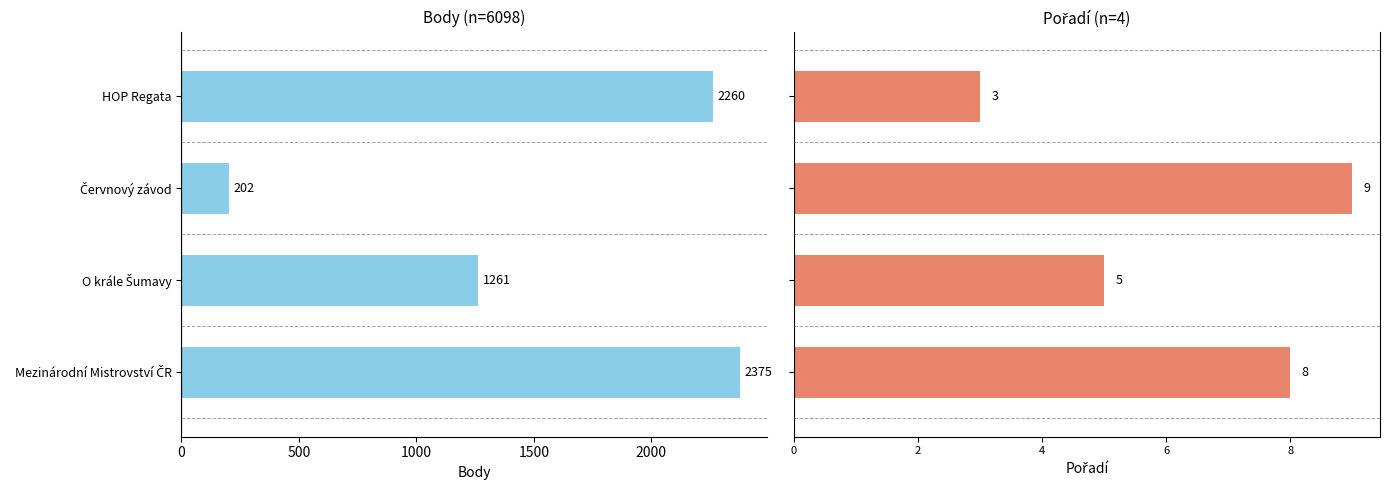

Are the bars horizontal?

Yes